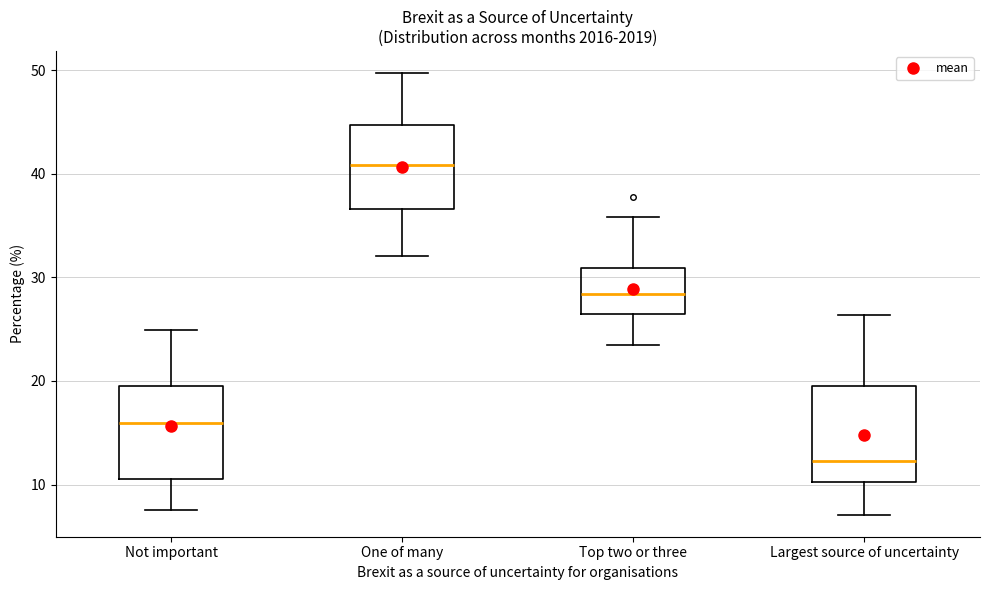

Reading left to right, transcribe this box plot: for each box, give where its median line is, the range the box spans, and where its two whiskers end, as read against the y-axis. The values are not printed on the chart, so give them approximately, as read against the axis.

Not important: median 16, box 11 to 20, whiskers 8 to 25
One of many: median 41, box 37 to 45, whiskers 32 to 50
Top two or three: median 28, box 26 to 31, whiskers 23 to 36
Largest source of uncertainty: median 12, box 10 to 19, whiskers 7 to 26